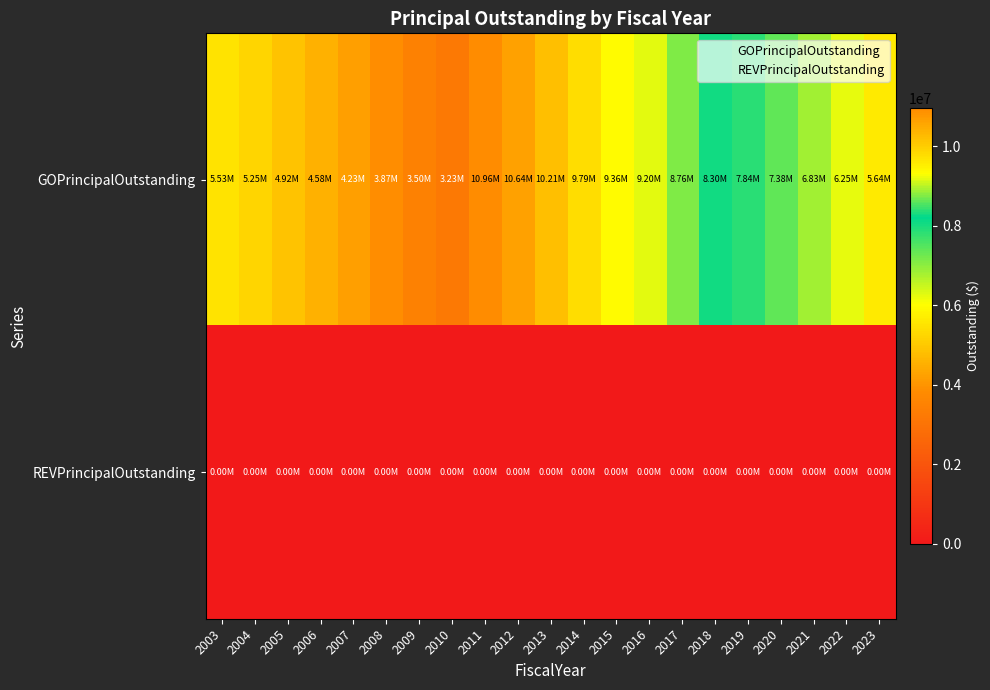

Reading right to left, list all the values displayed in this chart.

GOPrincipalOutstanding: 2023=5645000	2022=6250000	2021=6825000	2020=7375000	2019=7840000	2018=8300000	2017=8760000	2016=9195000	2015=9355000	2014=9785000	2013=10215000	2012=10645000	2011=10965000	2010=3235000	2009=3500000	2008=3870000	2007=4230000	2006=4580000	2005=4920000	2004=5255000	2003=5525000
REVPrincipalOutstanding: 2023=0	2022=0	2021=0	2020=0	2019=0	2018=0	2017=0	2016=0	2015=0	2014=0	2013=0	2012=0	2011=0	2010=0	2009=0	2008=0	2007=0	2006=0	2005=0	2004=0	2003=0